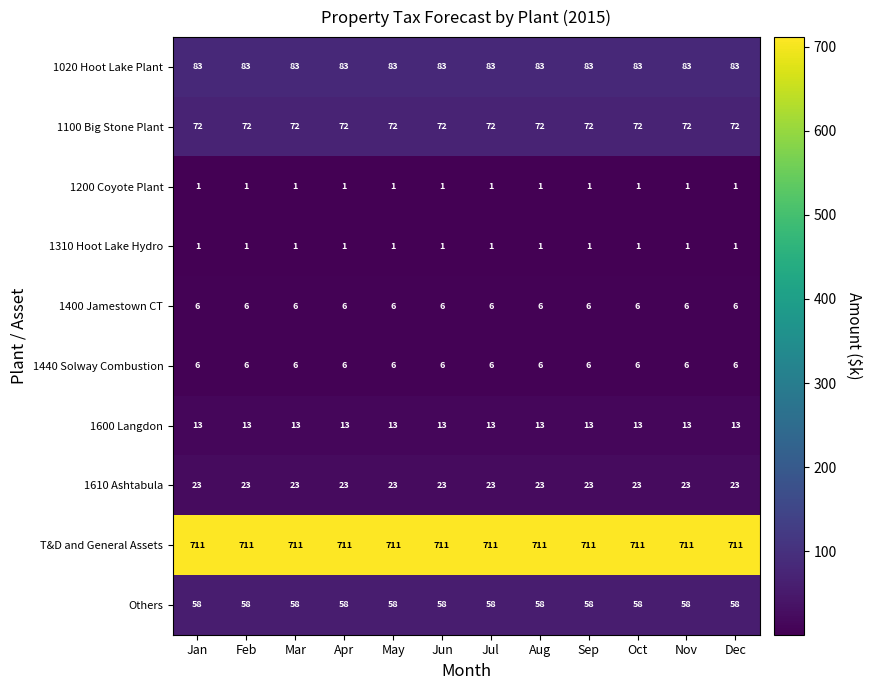

How many categories are shown in the chart?

12